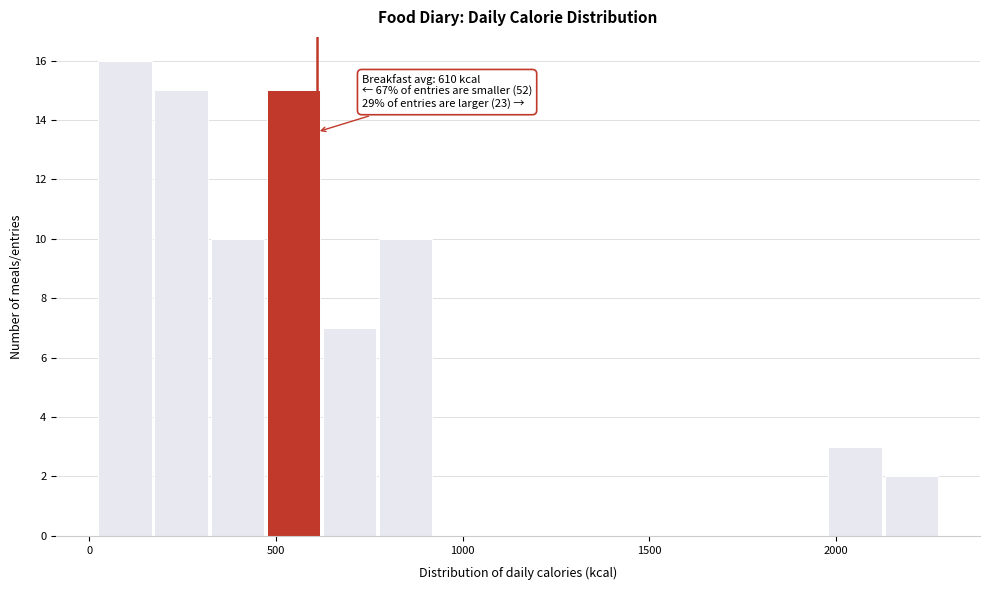

Around what value on the x-axis is the tallest bar? Give the approximate position of its centre, as read against the axis.

100